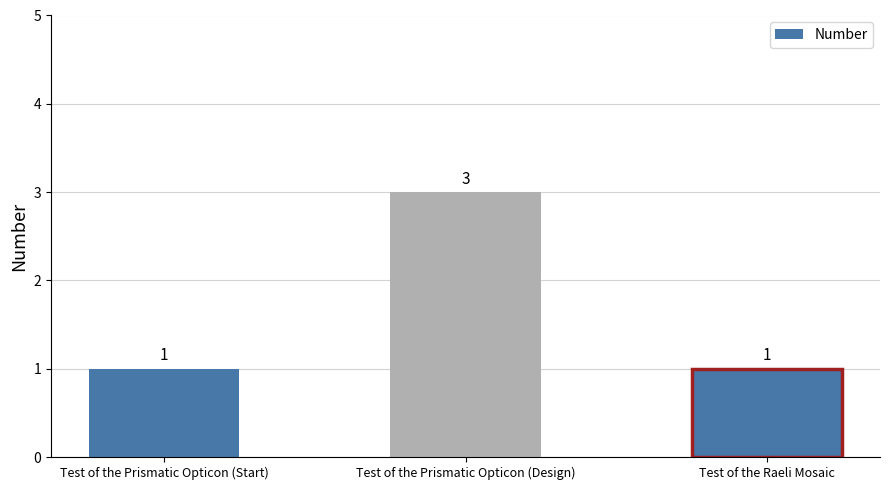

Approximately how many times larger is the value at Test of the Raeli Mosaic compared to Test of the Prismatic Opticon (Start)?

1.0